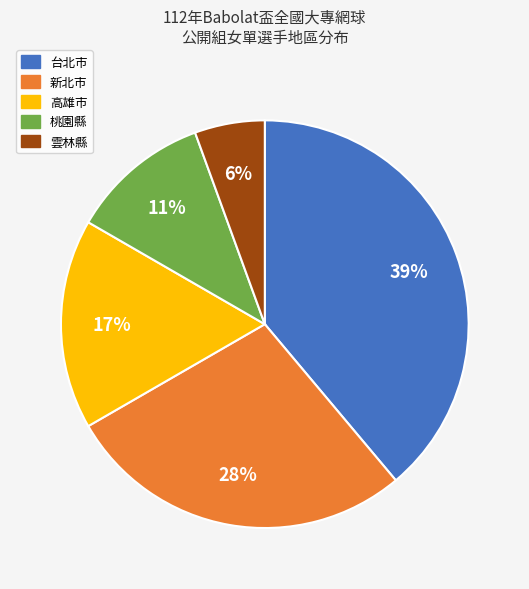

True or false: 高雄市 accounts for 28% of the total.

False